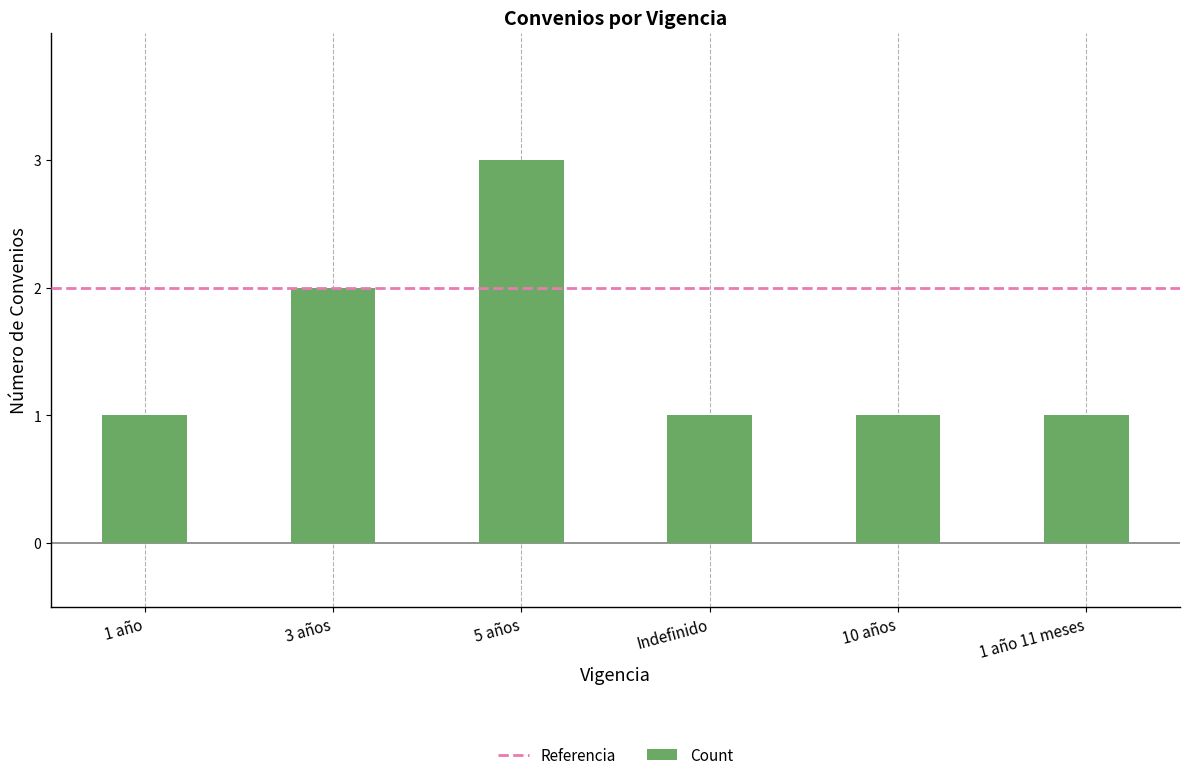

Count the number of data series in this chart.

1